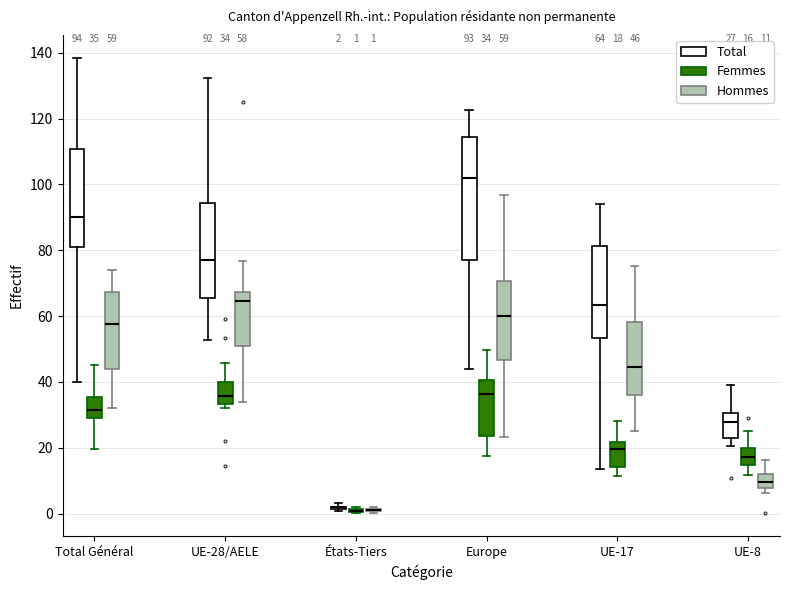

Comparing the boxes themselves (not the whiskers), which one is the tallest?

Europe (Total)